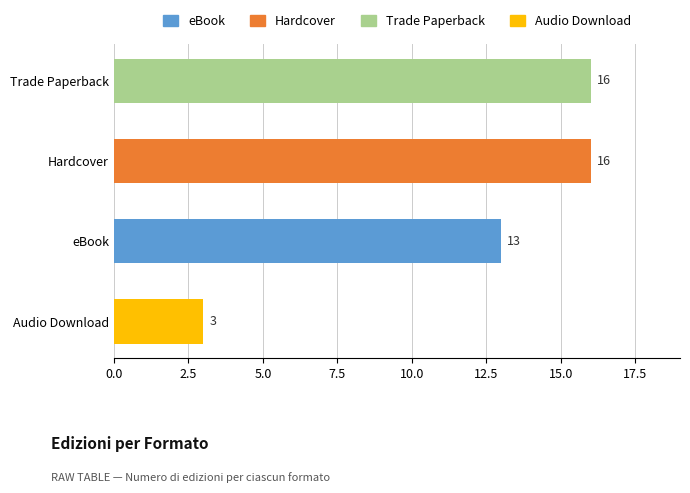

Reading bottom to top, what are all the values shown in this chart?

3	13	16	16